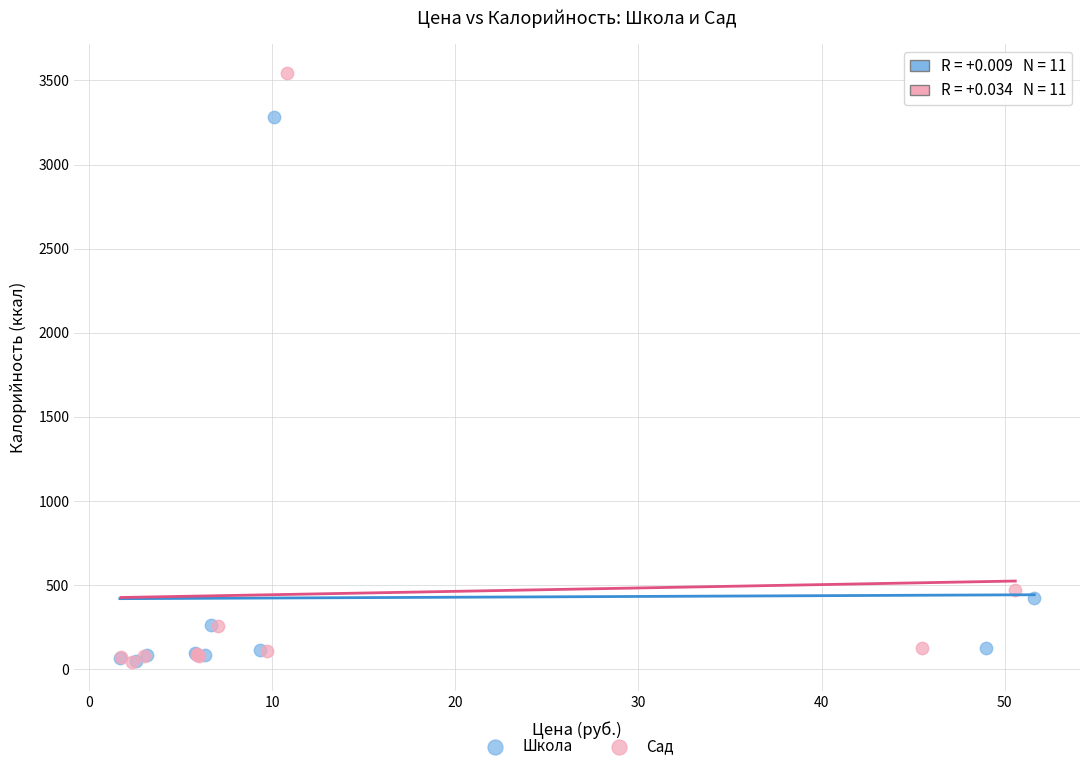

Which series has the largest Y range (max minus min)?

Сад